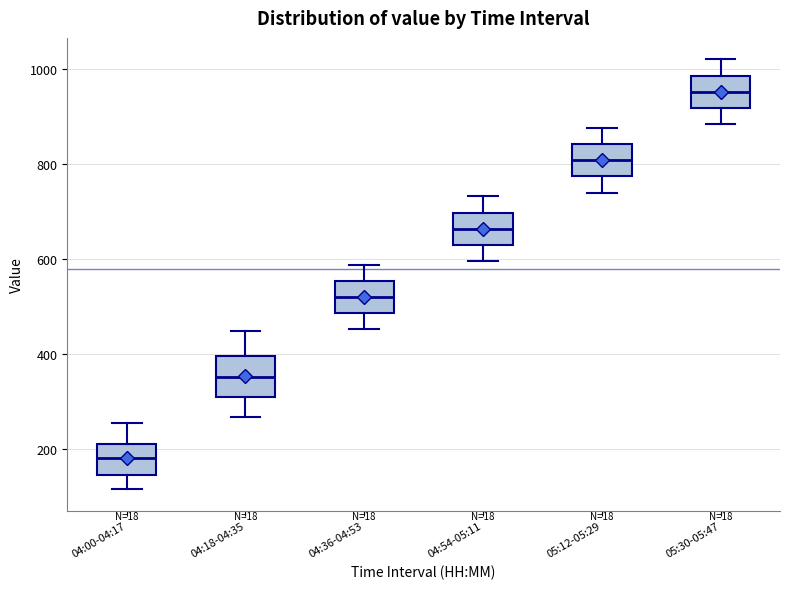

Where does the lower whisker of the box for 04:00-04:17 end on the y-axis? The values are not printed on the chart, so give them approximately, as read against the axis.

120